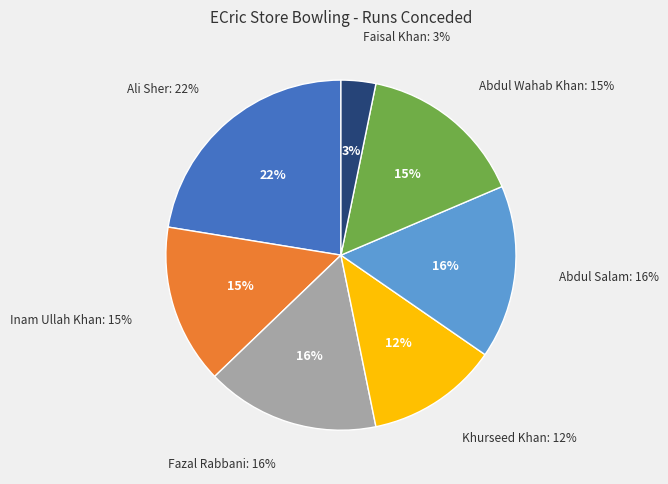

What percentage is the Khurseed Khan slice, to the nearest percent?

12%